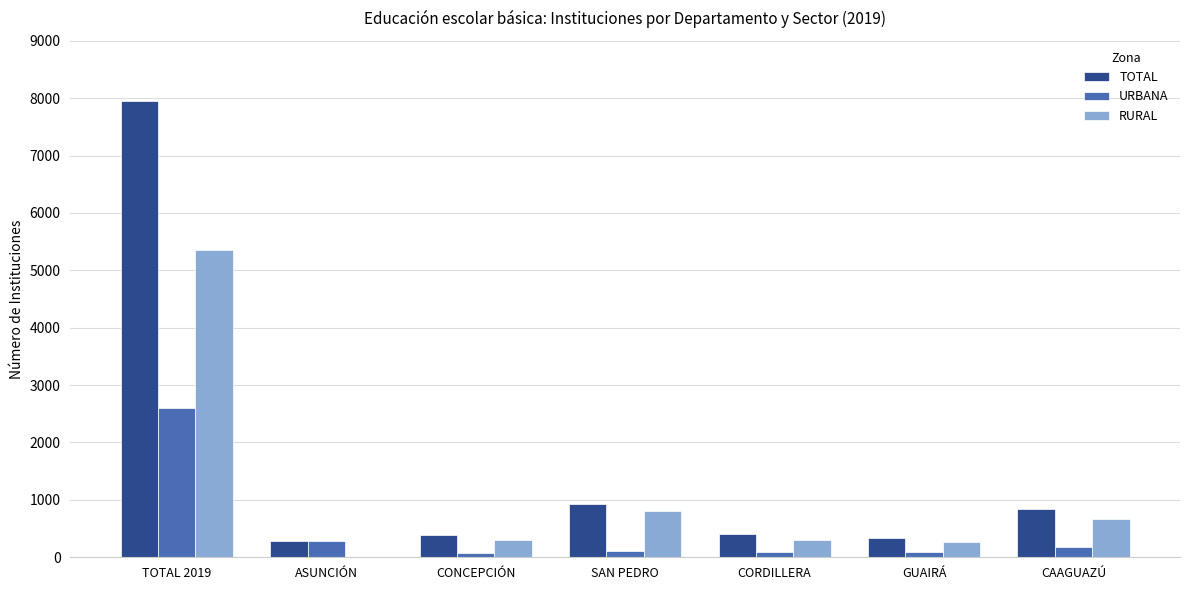

True or false: URBANA has a value of 84 at GUAIRÁ.

True